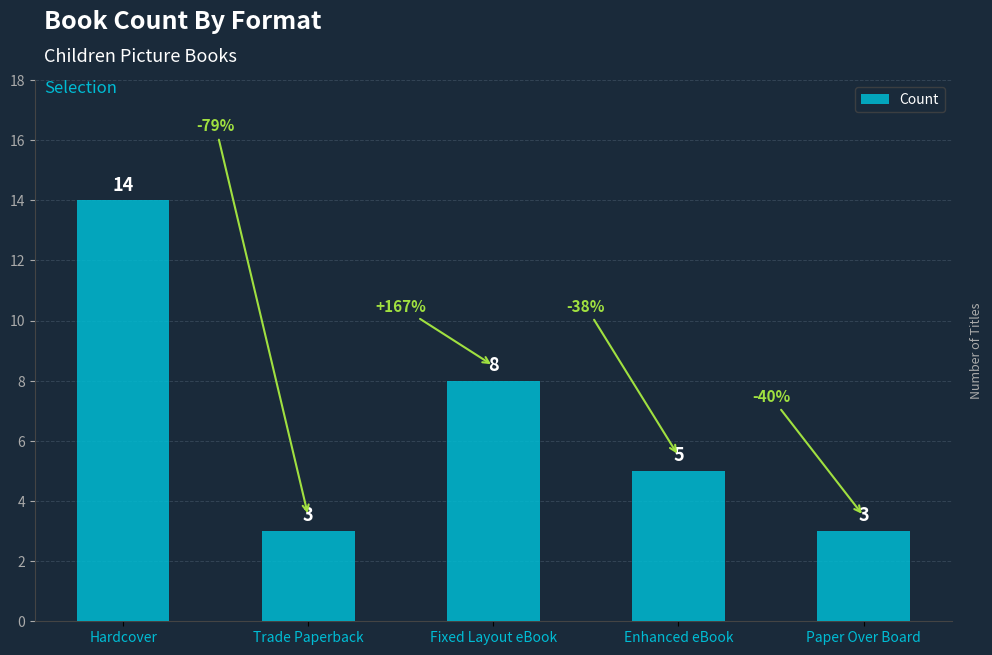

Reading left to right, what are all the values shown in this chart?

14	3	8	5	3